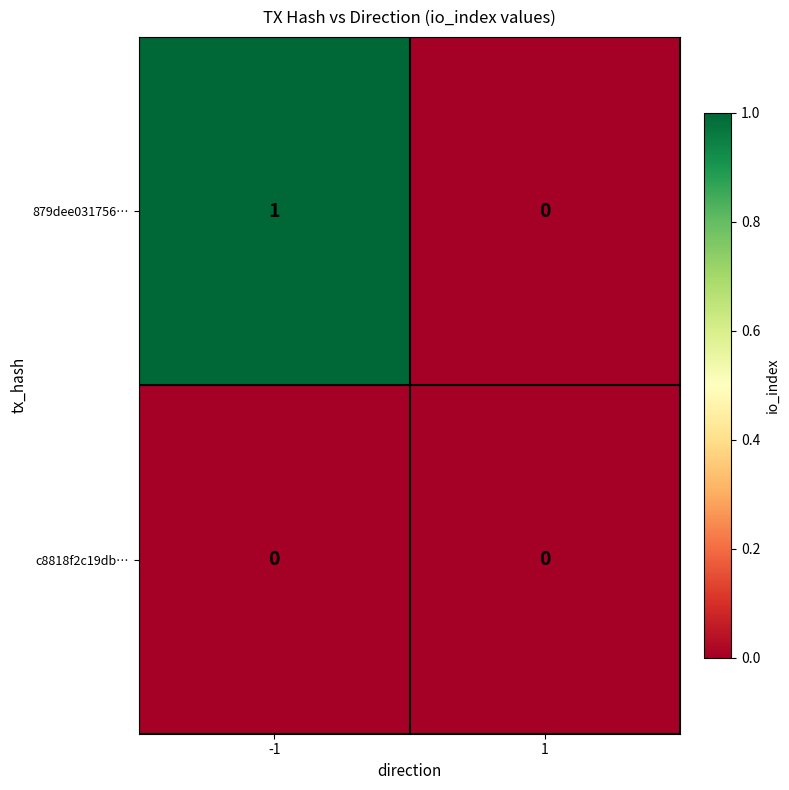

The value of 879dee031756… at 1 is 0. True or false?

True